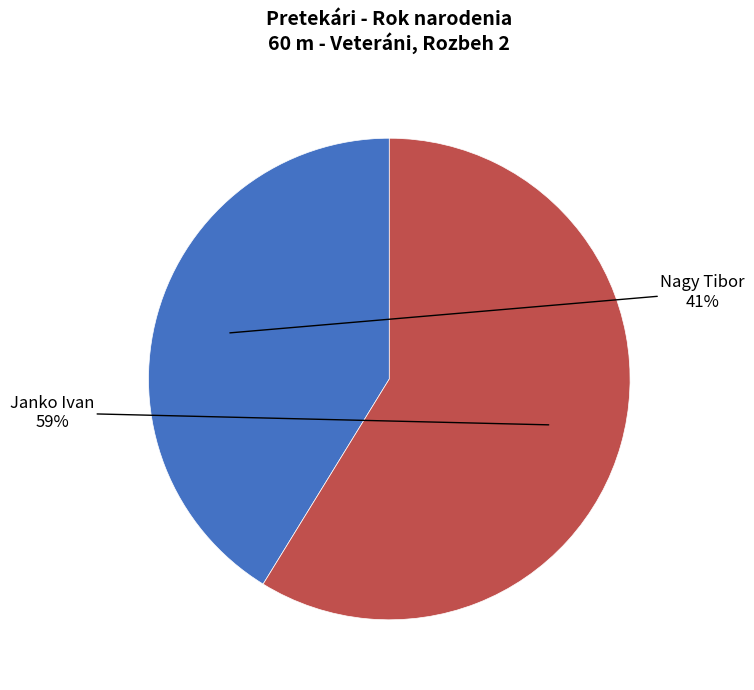

Do Janko Ivan and Nagy Tibor together represent more than half of the pie?

Yes